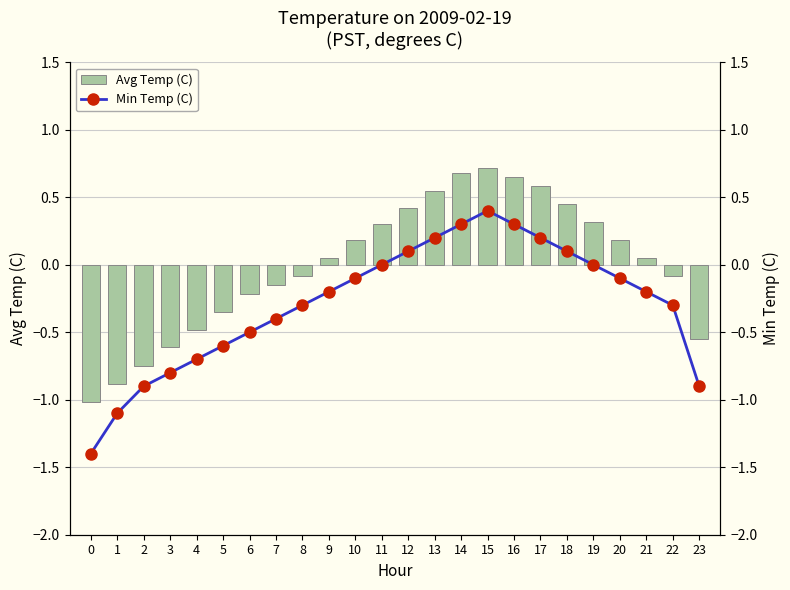

What is the value of the Avg Temp (C) bar at the 5th from the left?

-0.5